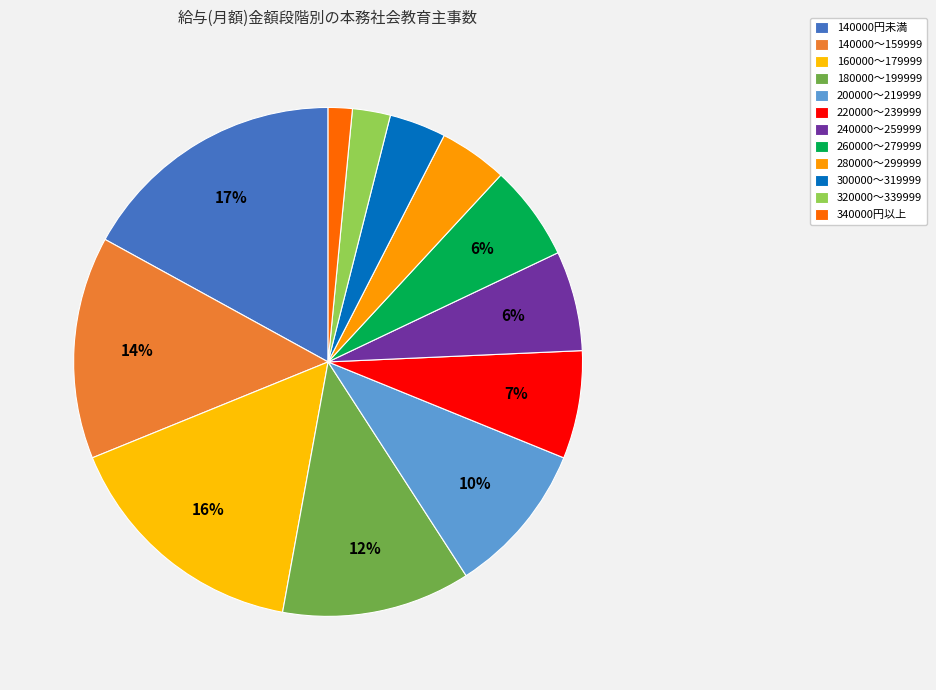

What percentage is the 200000～219999 slice, to the nearest percent?

10%